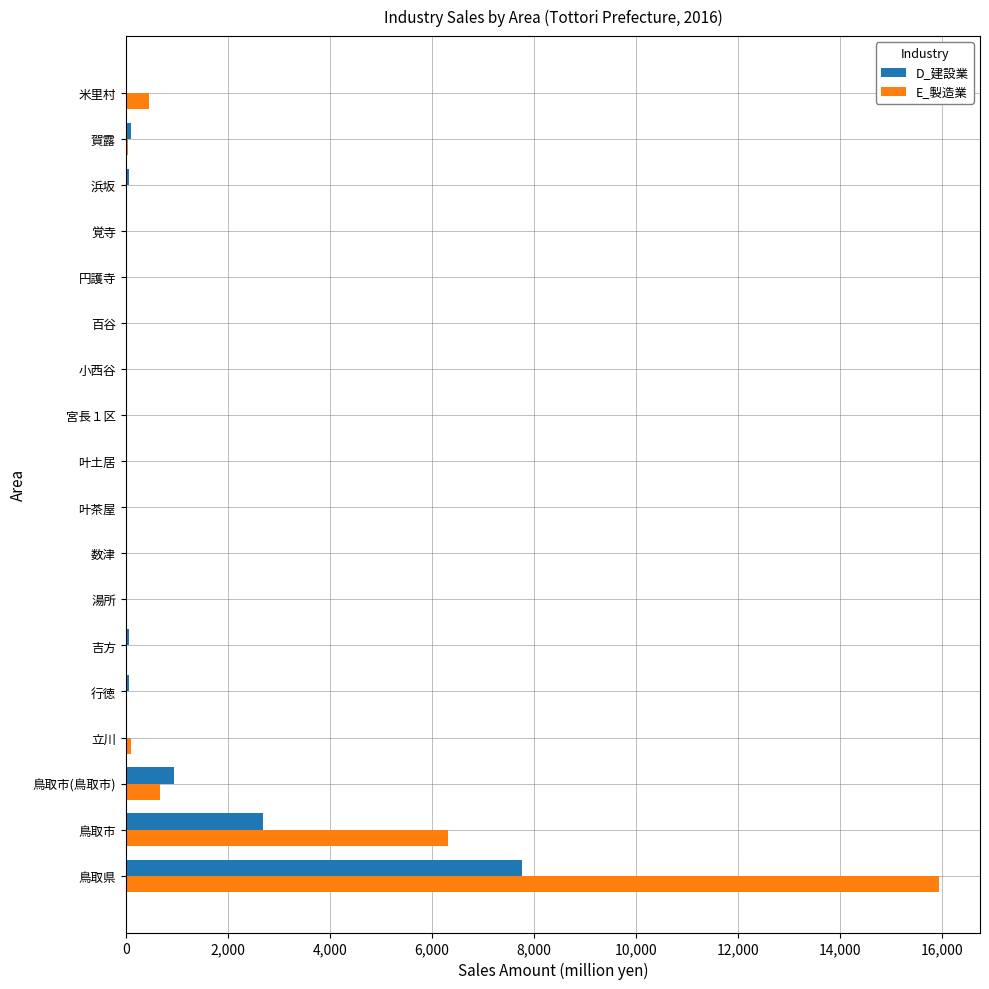

At which category is the sum across all series the highest?

鳥取県